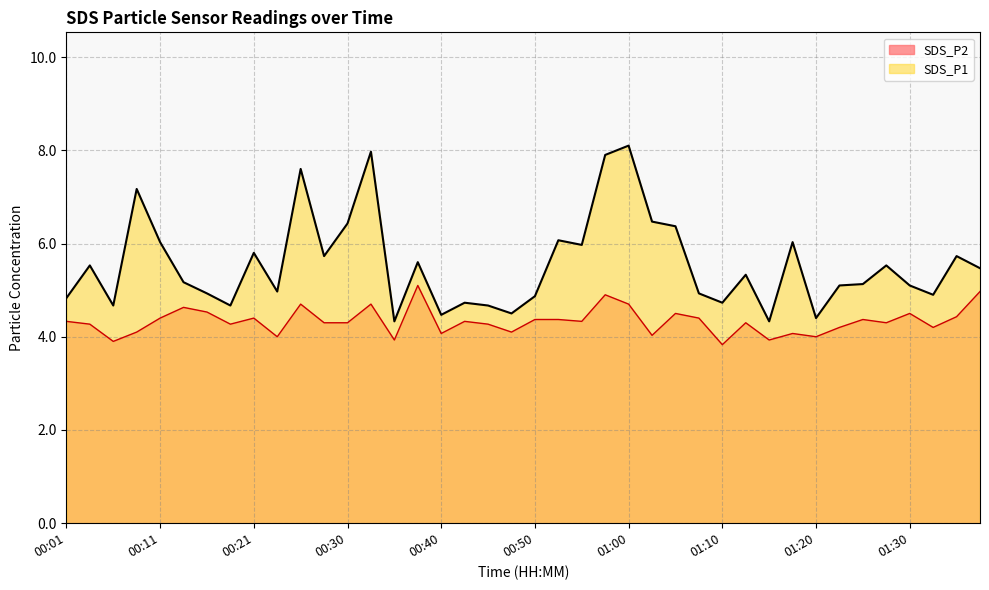

Does the chart display data point markers on the line(s)?

No